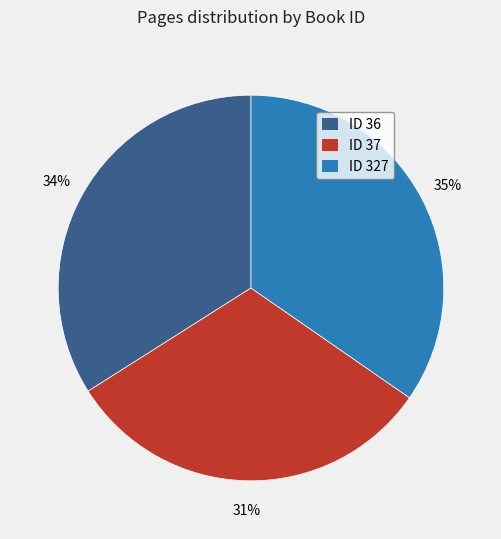

Combined, do ID 36 and ID 327 account for over 50%?

Yes